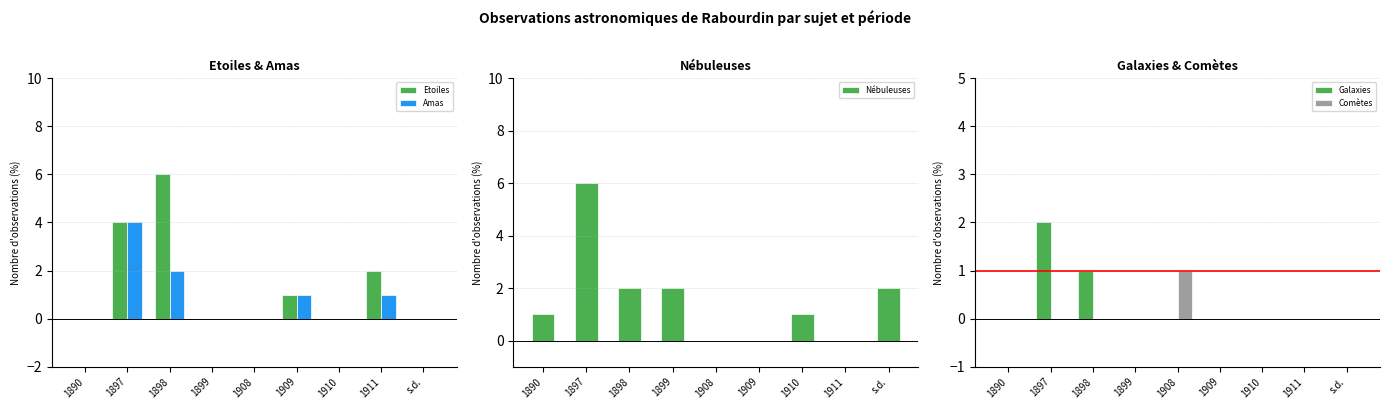

Is the value of Nébuleuses at 1908 greater than the value of Amas at s.d.?

No